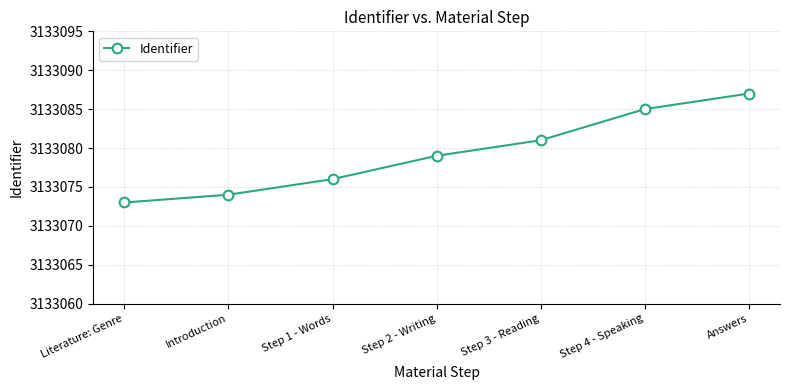

Count the number of categories in the chart.

7